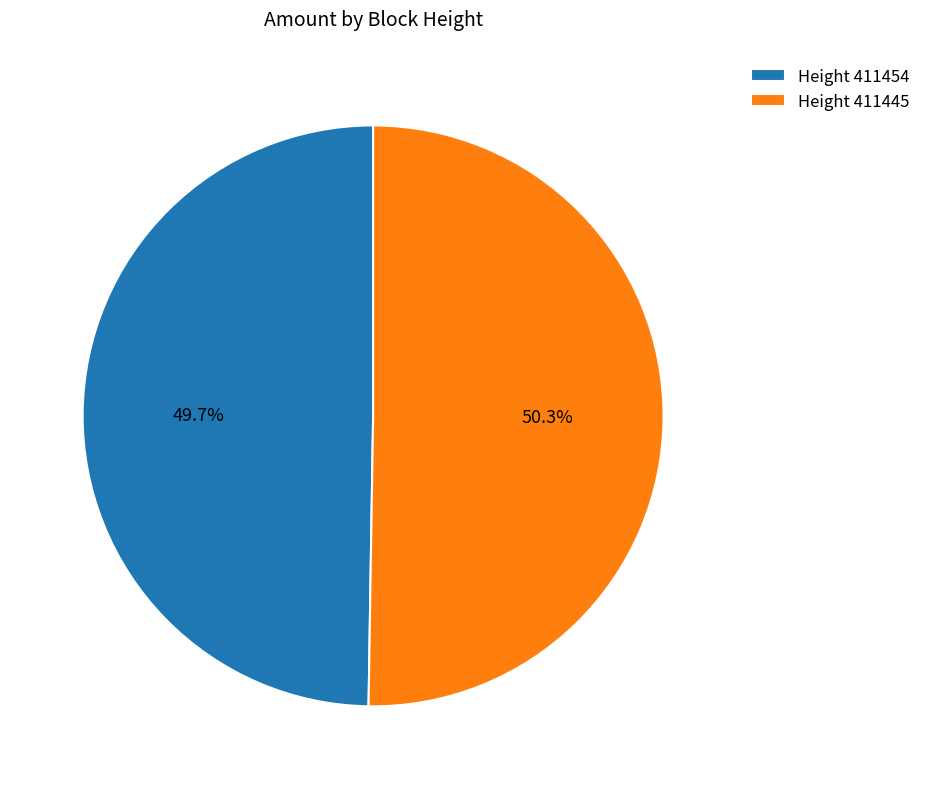

Rank the categories by value from highest to lowest.

Height 411445, Height 411454